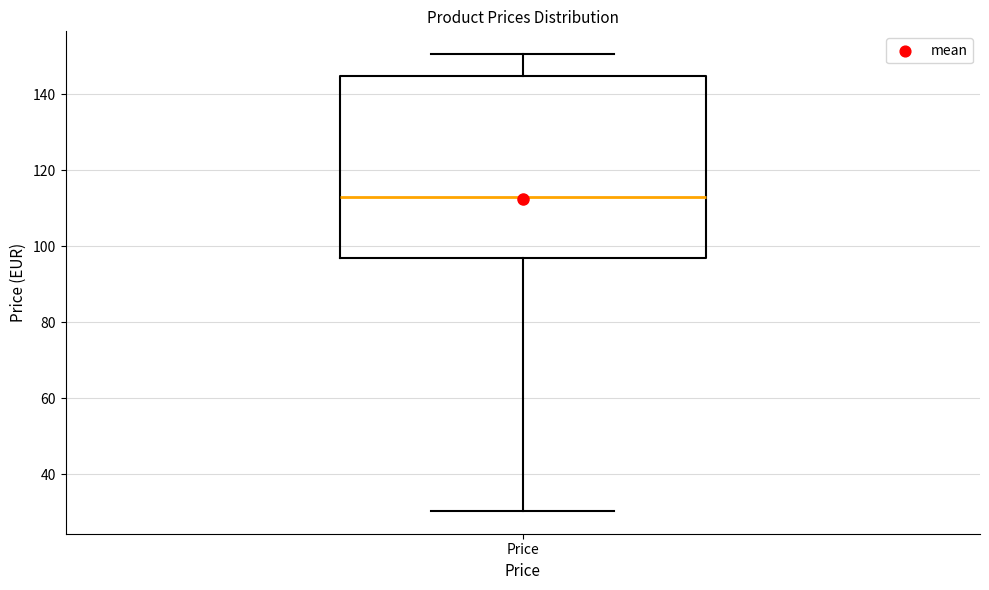

Transcribe this box plot: give where the median line is, the range the box spans, and where the two whiskers end, as read against the y-axis. The values are not printed on the chart, so give them approximately, as read against the axis.

median 112, box 96 to 144, whiskers 30 to 150